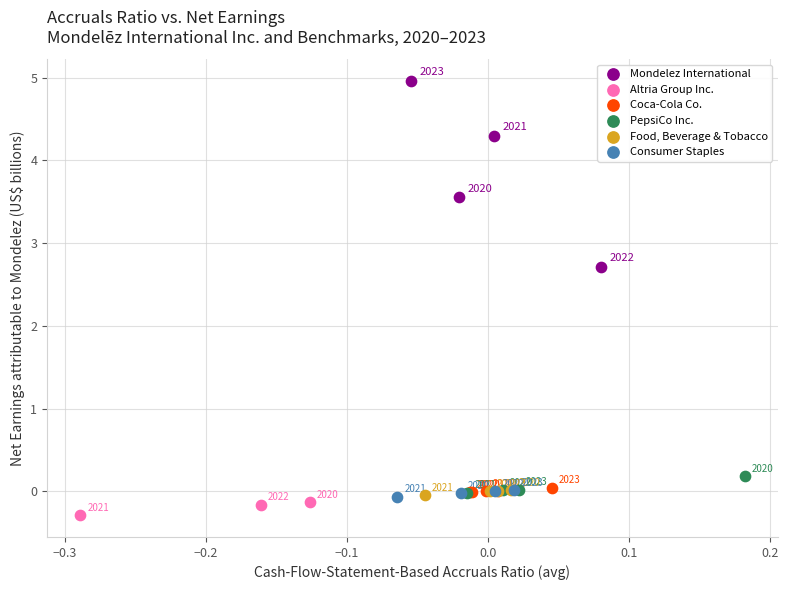

Which series reaches the maximum Y coordinate?

Mondelez International